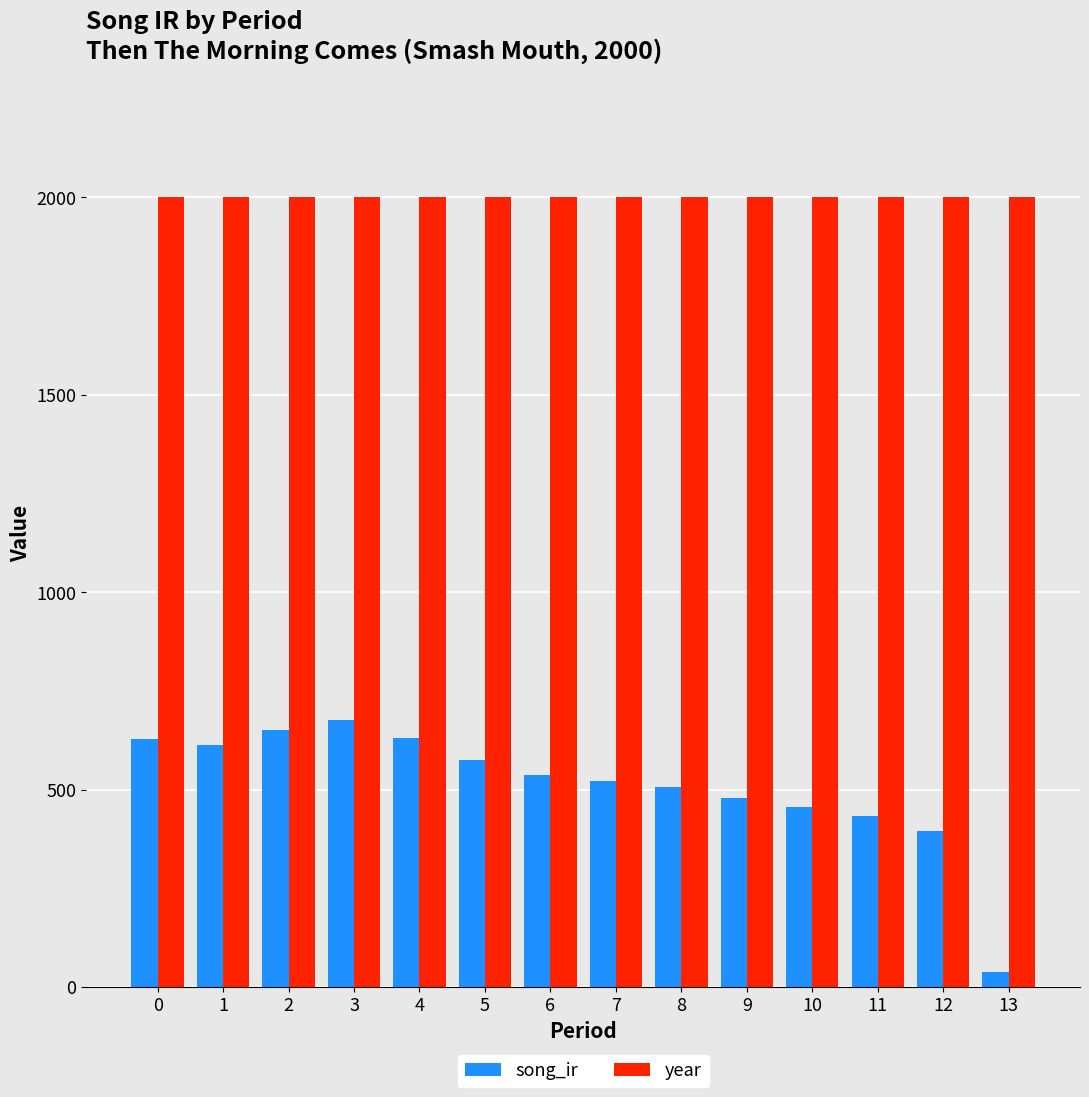

How many data points in song_ir are above 537?

7